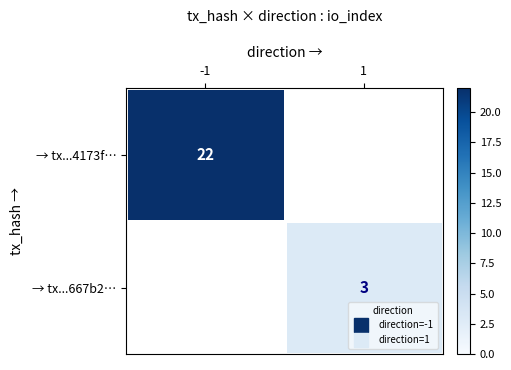

What is the maximum value shown in the chart?

22.0